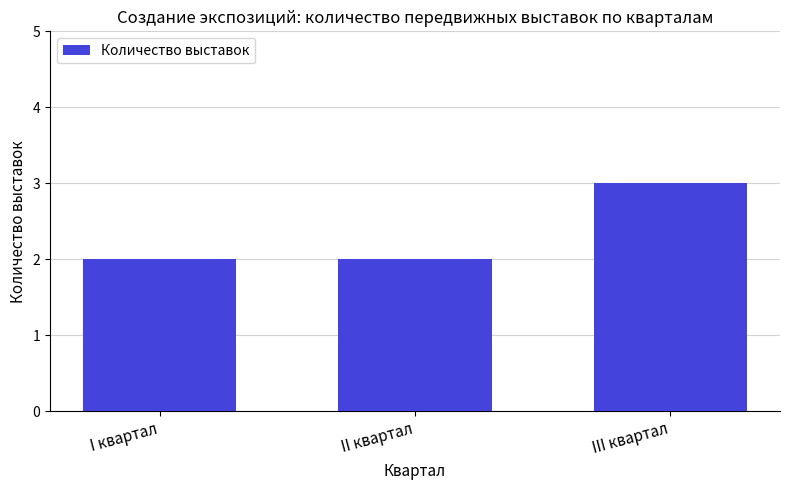

What is the average value?

2